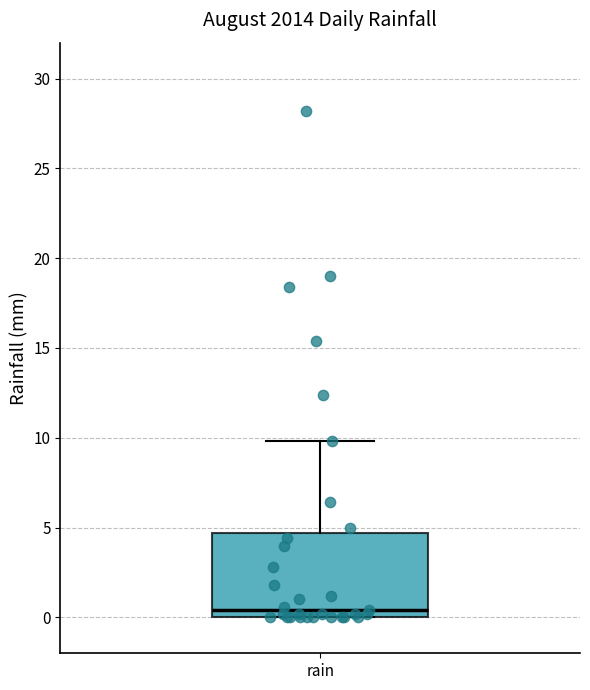

Where is the lower edge of the box for rain on the y-axis? The values are not printed on the chart, so give them approximately, as read against the axis.

0.0